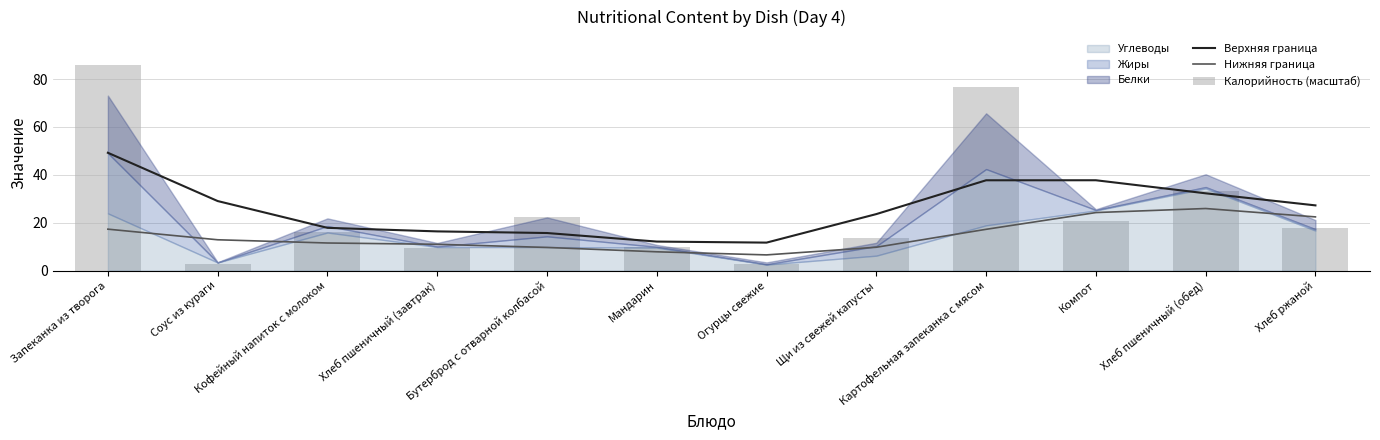

Rank the series at Мандарин from highest to lowest value.

Верхняя граница, Калорийность (масштаб), Нижняя граница